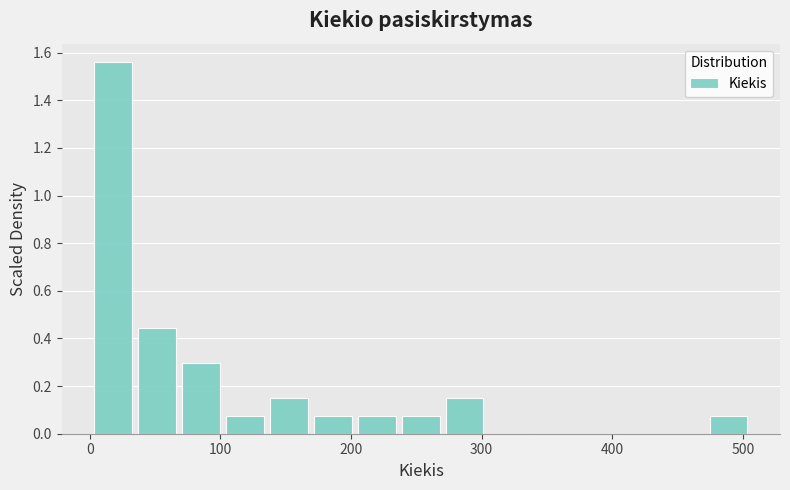

Read against the x-axis, roughly where is the centre of the tallest bar?

20